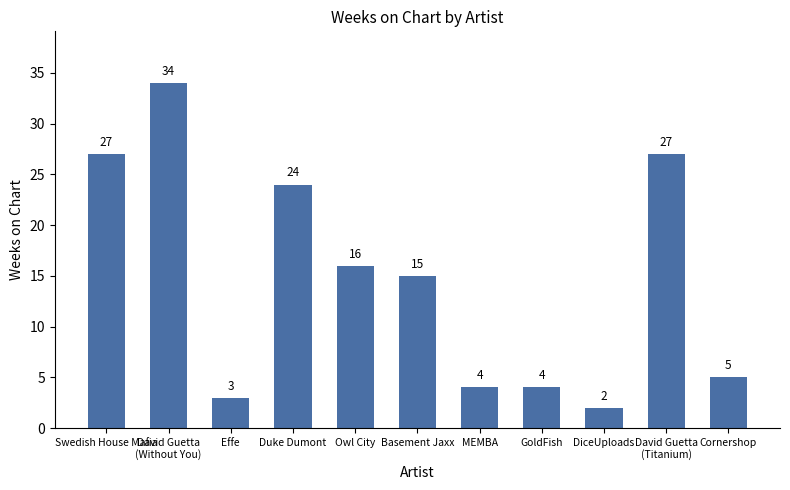

What is the label of the 10th bar from the right?

David Guetta
(Without You)